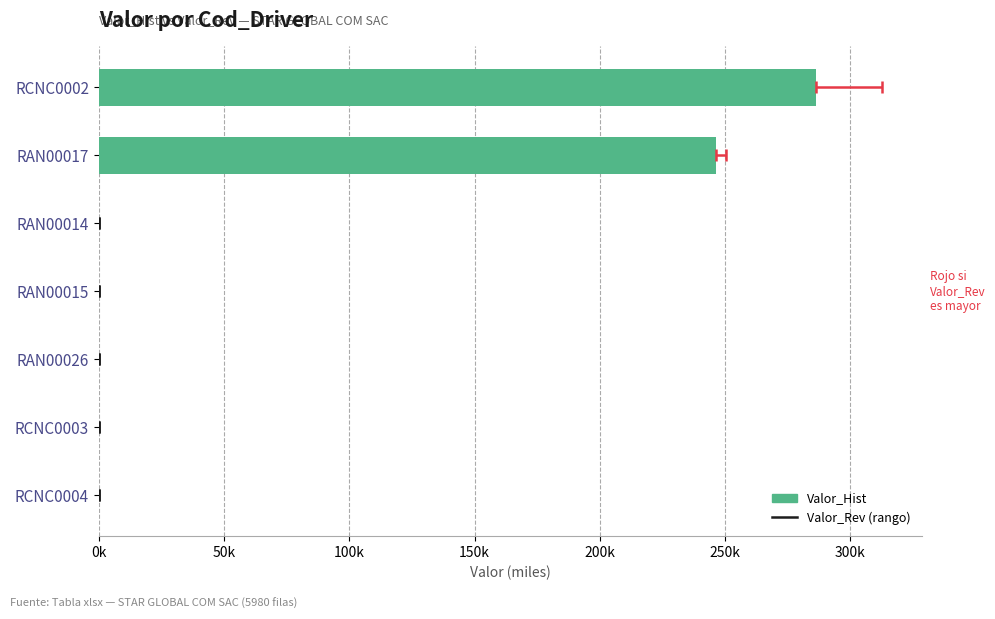

The value at RCNC0002 is 408.5. True or false?

False